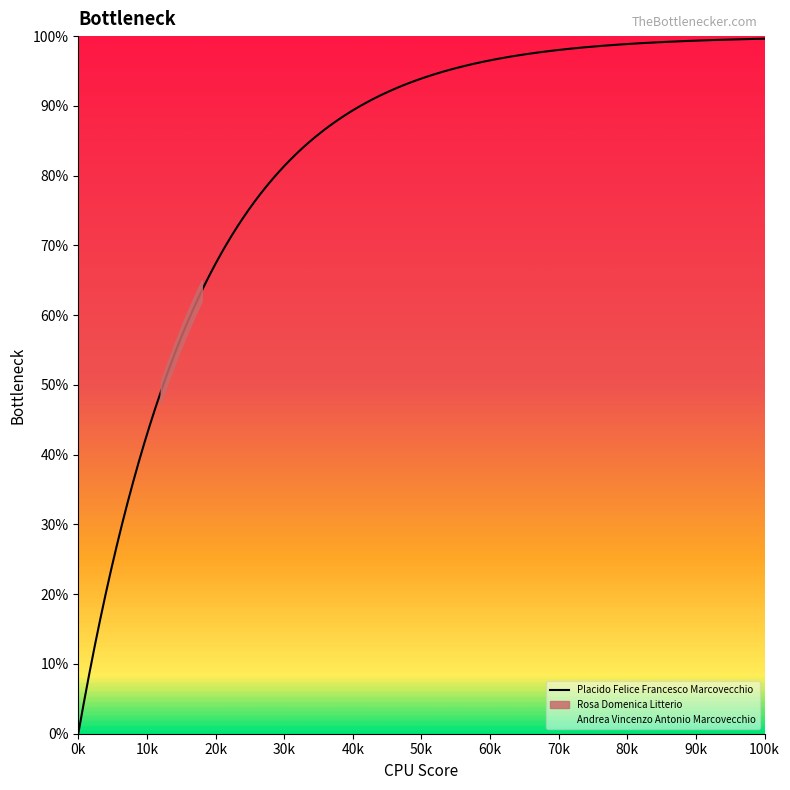

What is the maximum value for Placido Felice Francesco Marcovecchio?

99.6